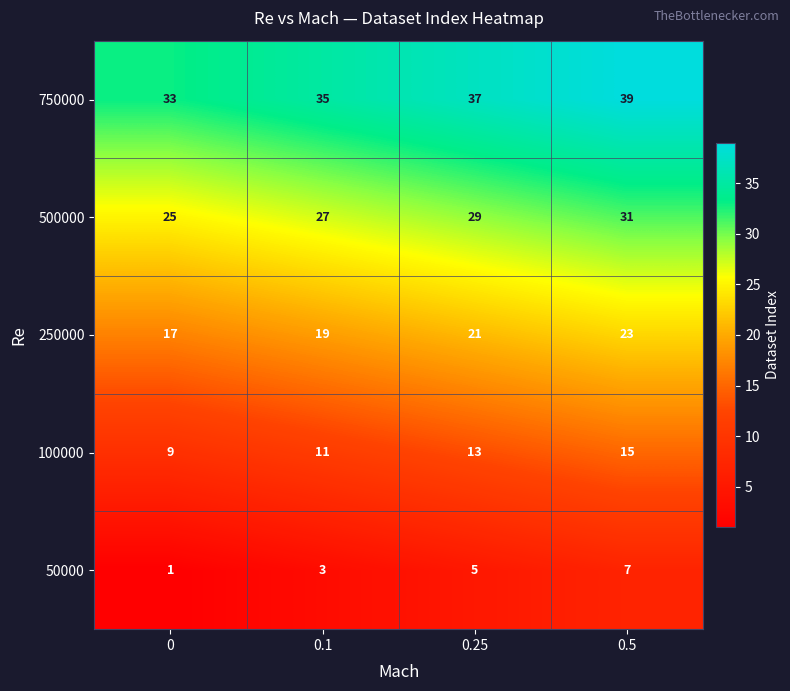

What is the total value across all series at 0.5?

115